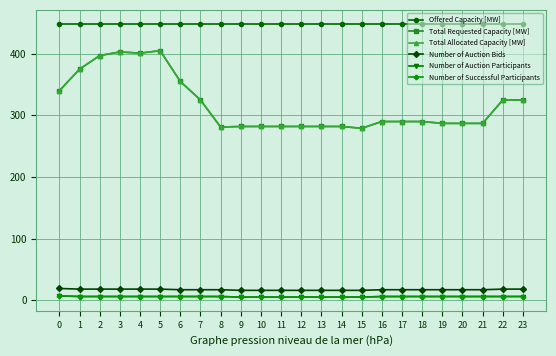

What is the maximum value for Offered Capacity [MW]?

449